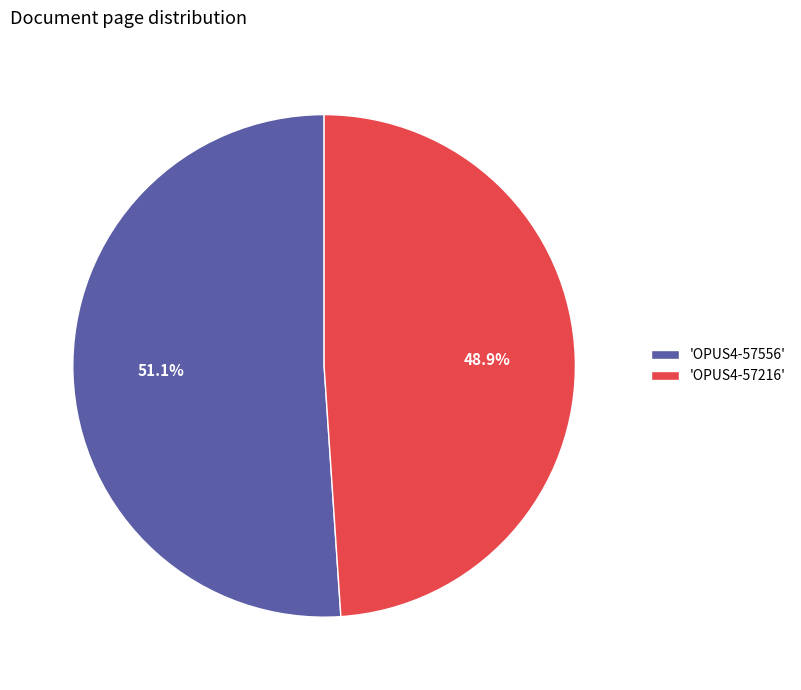

Which category accounts for the majority?

'OPUS4-57556'